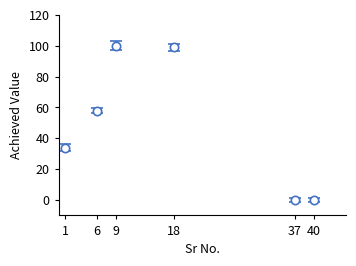

Which has a higher value, 9 or 40?

9